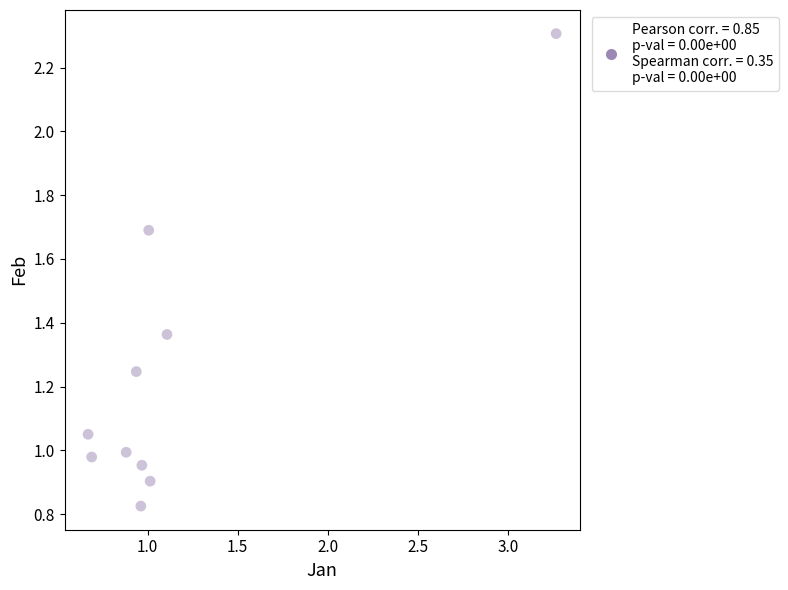

What is the range of X values (max minus min)?

2.6